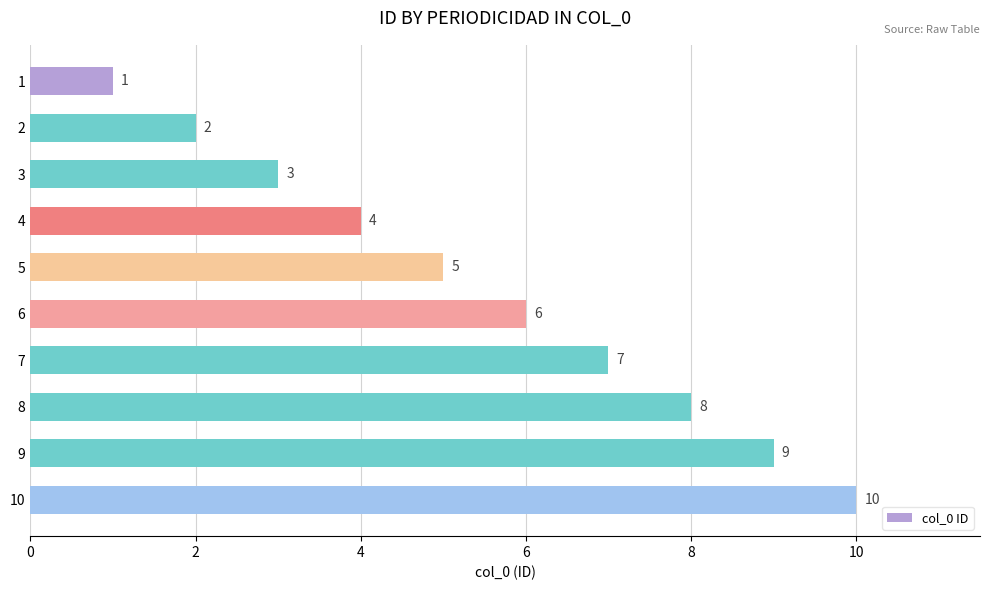

Rank the categories by value from lowest to highest.

1, 2, 3, 4, 5, 6, 7, 8, 9, 10